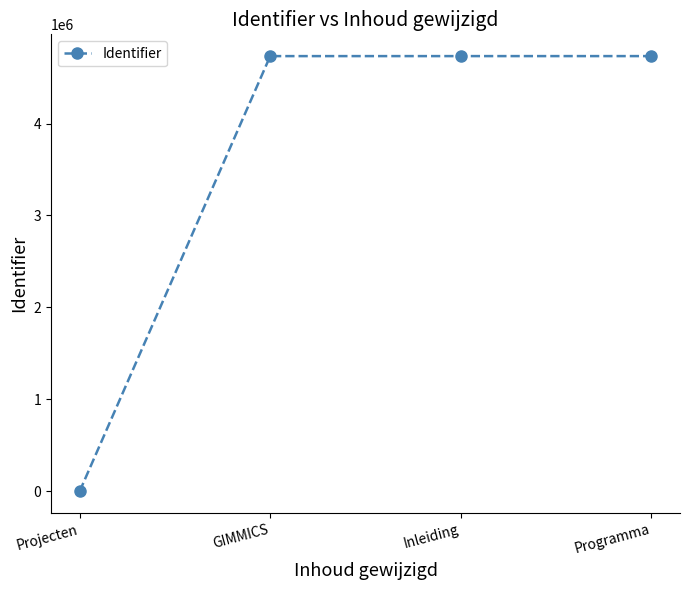

What is the average value?

3549637